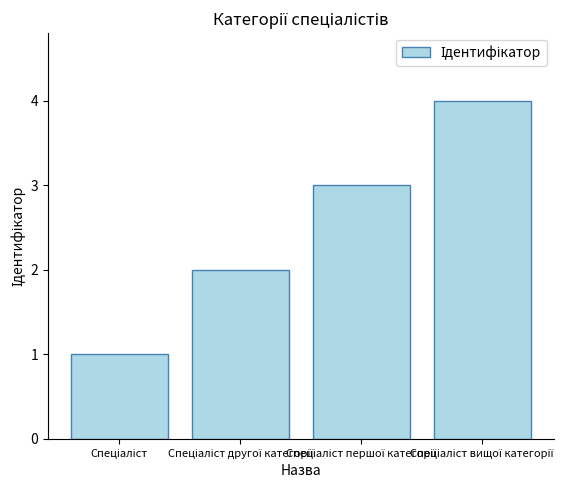

Are the bars grouped side by side (vs. stacked)?

No